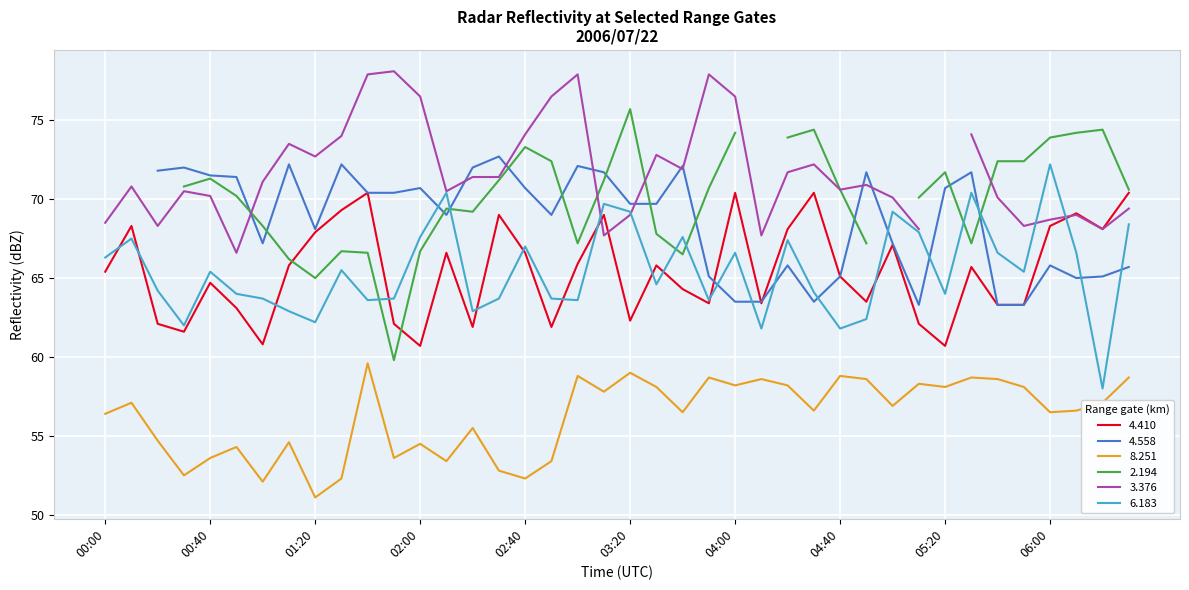

What is the label of the 20th point from the right?

03:20